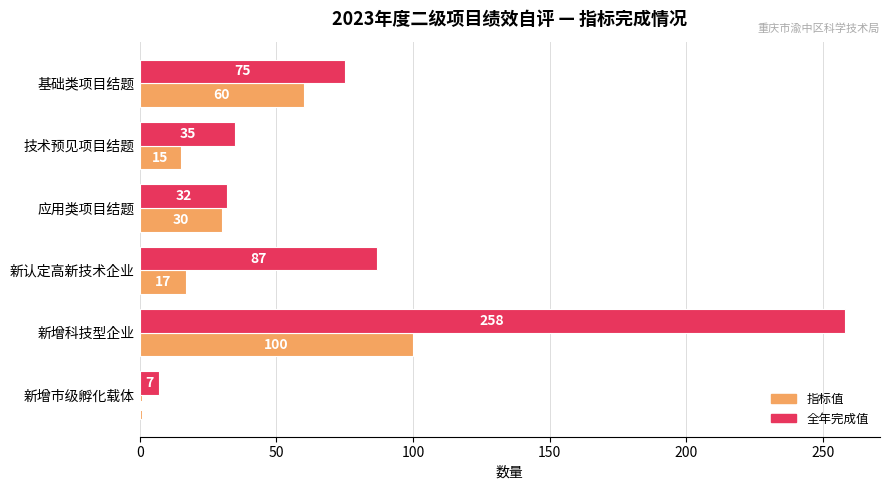

How many distinct data groups are displayed?

2